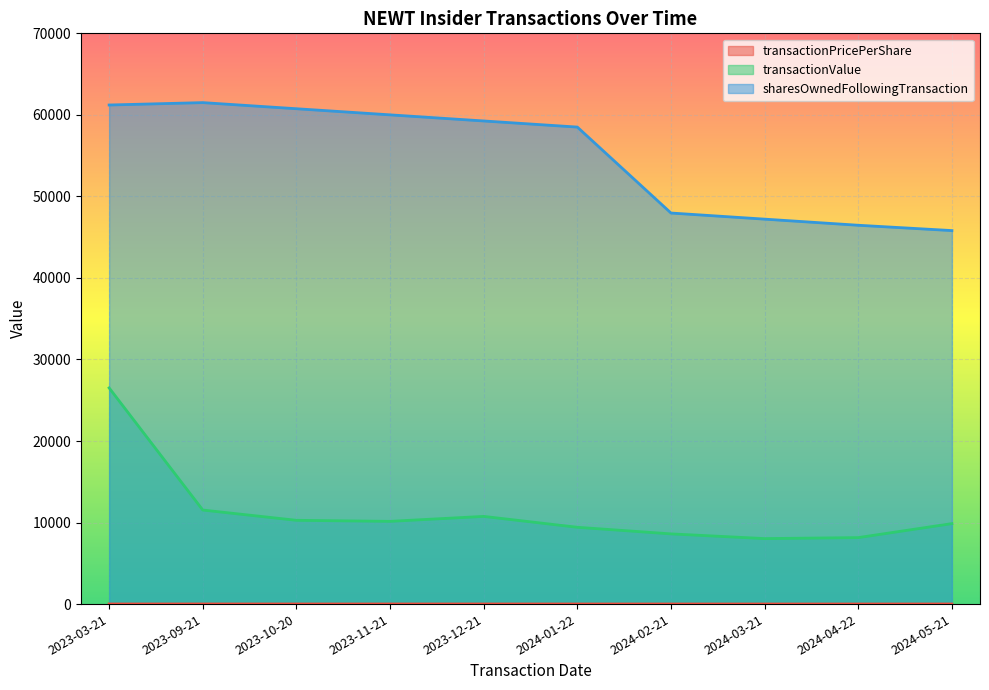

List the series in order of their peak value, highest first.

sharesOwnedFollowingTransaction, transactionValue, transactionPricePerShare